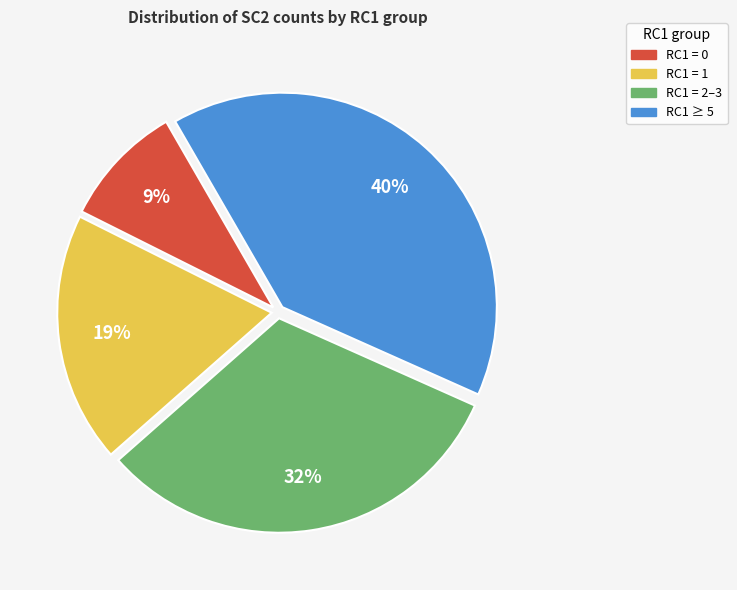

To the nearest percent, what is the difference between the largest and smallest slice percentages?

31%